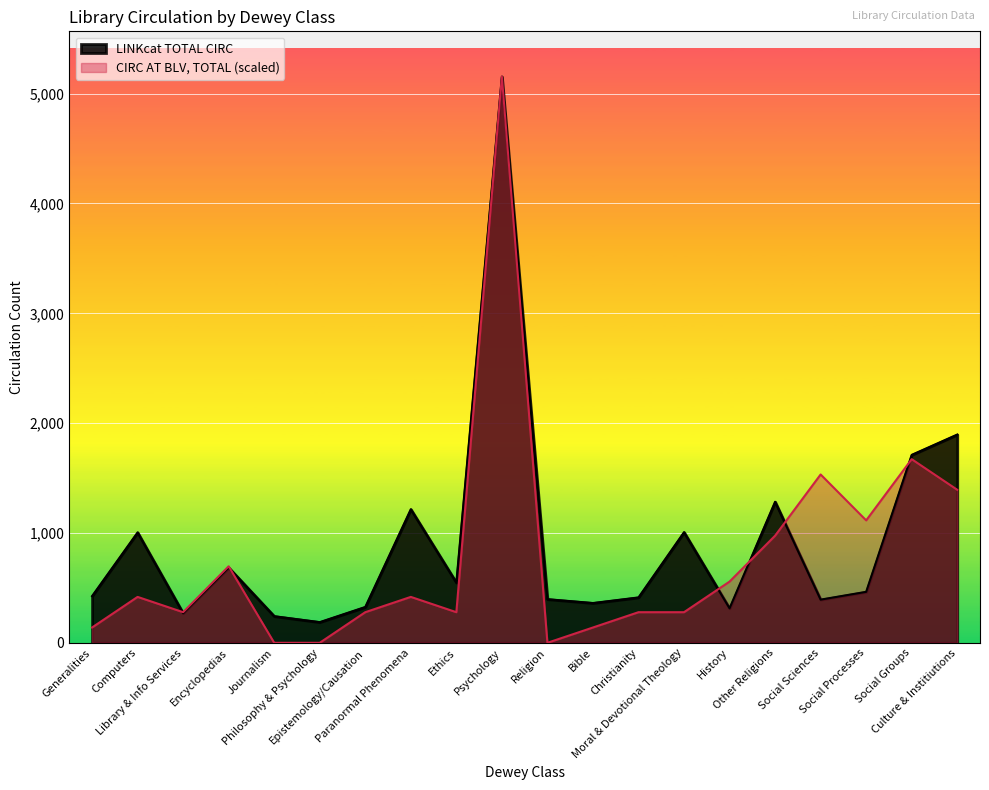

What is the label of the 14th point from the right?

Epistemology/Causation